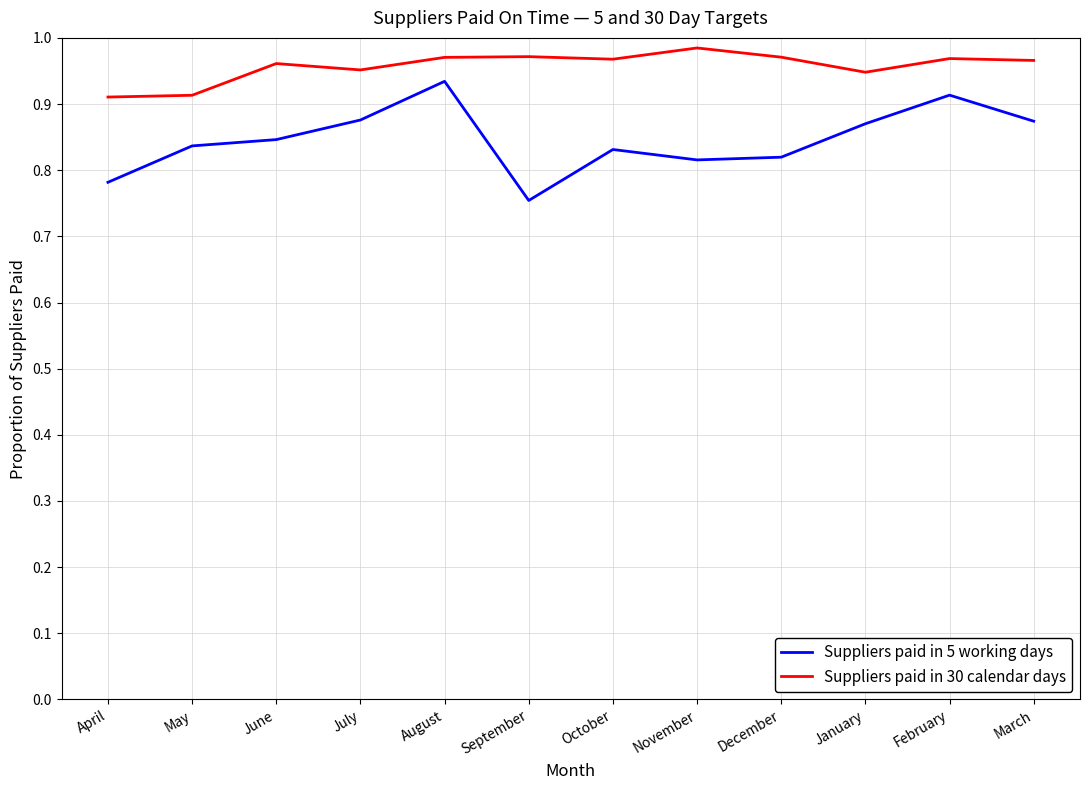

The Suppliers paid in 5 working days series shows 0.2 at March. True or false?

False